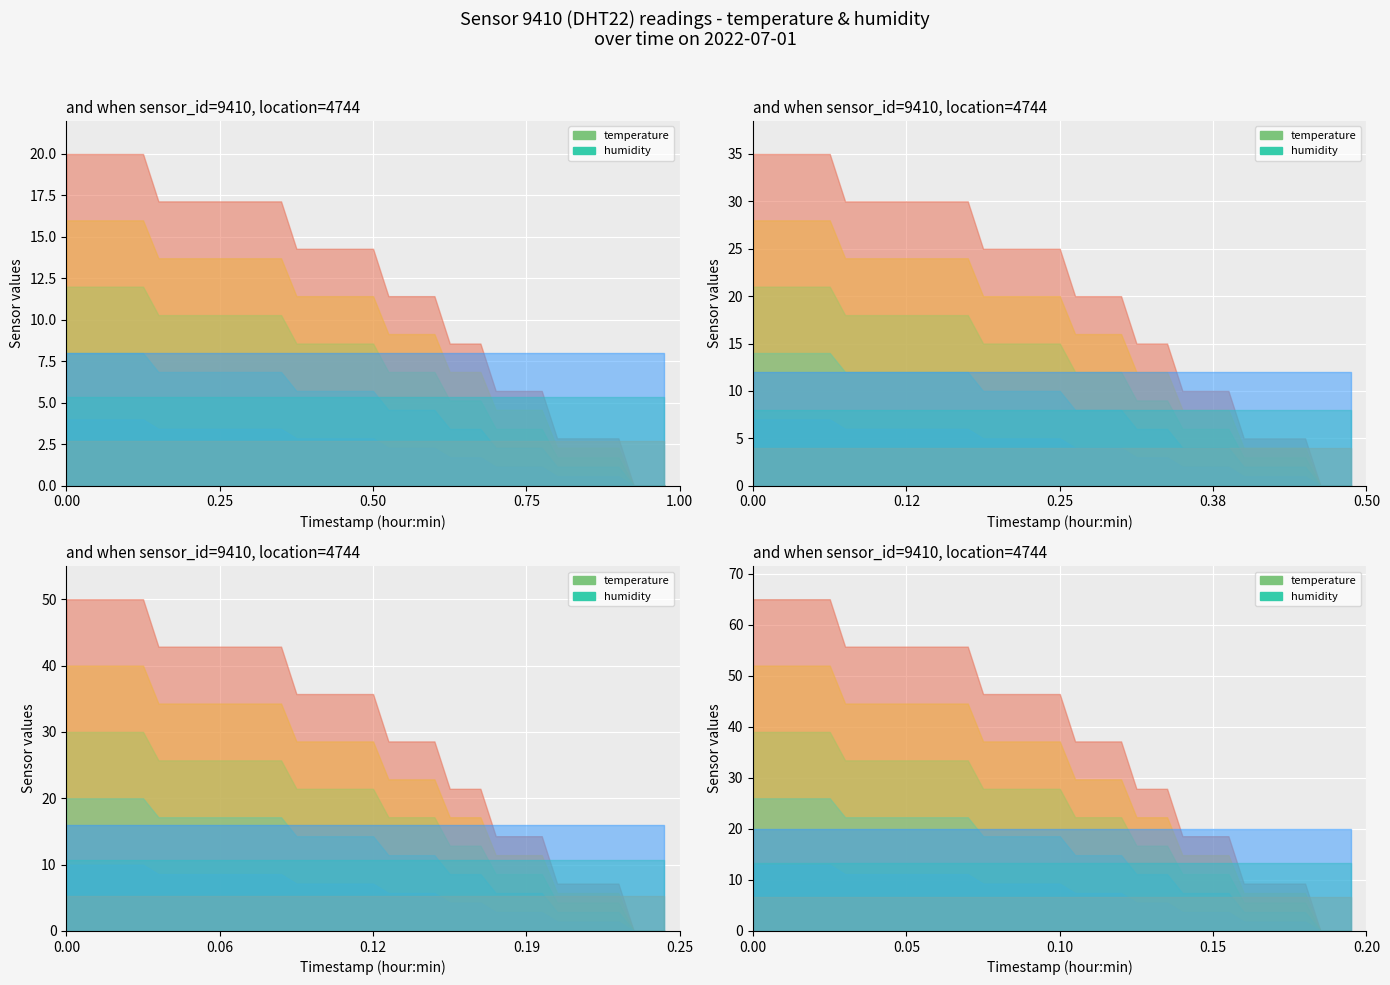

What is the difference between the second highest and minimum values in the temperature series?

0.7